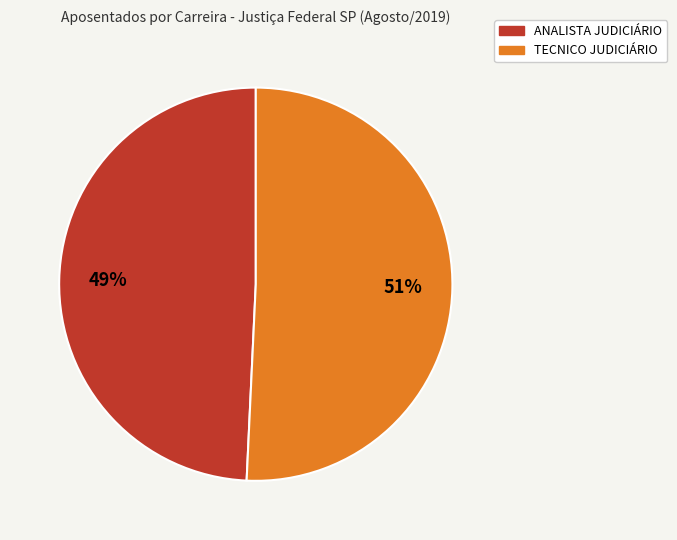

To the nearest percent, what is the average slice percentage?

50%